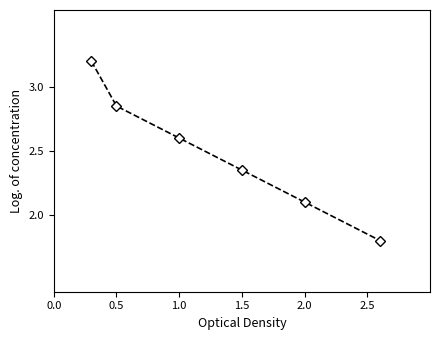

What is the sum of all values?

14.9